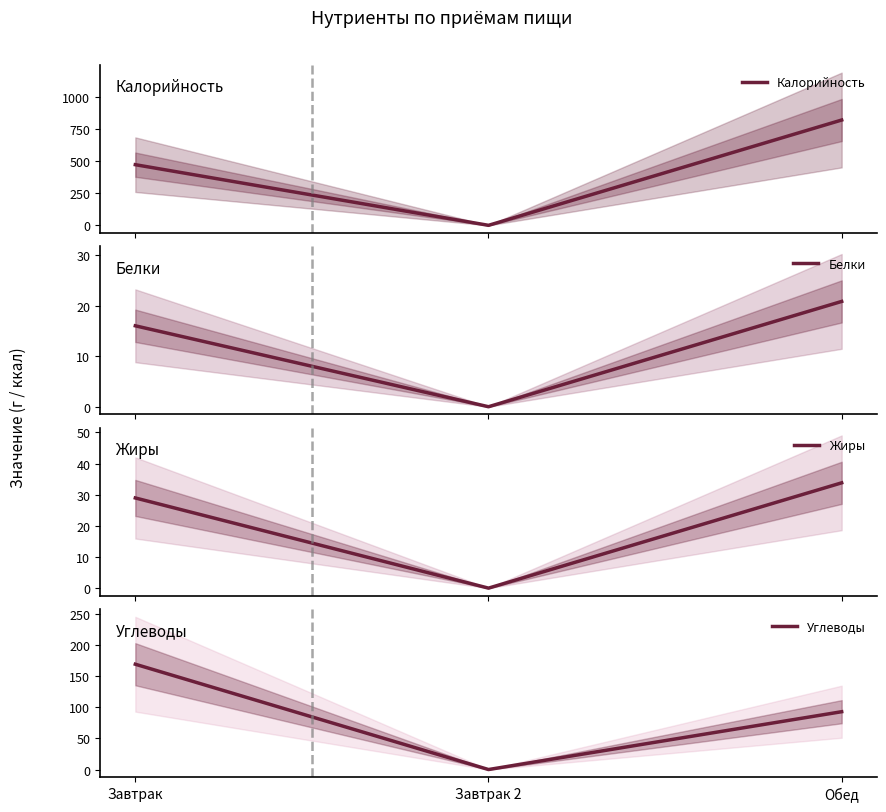

What are all the series names shown in the legend?

Калорийность, Белки, Жиры, Углеводы